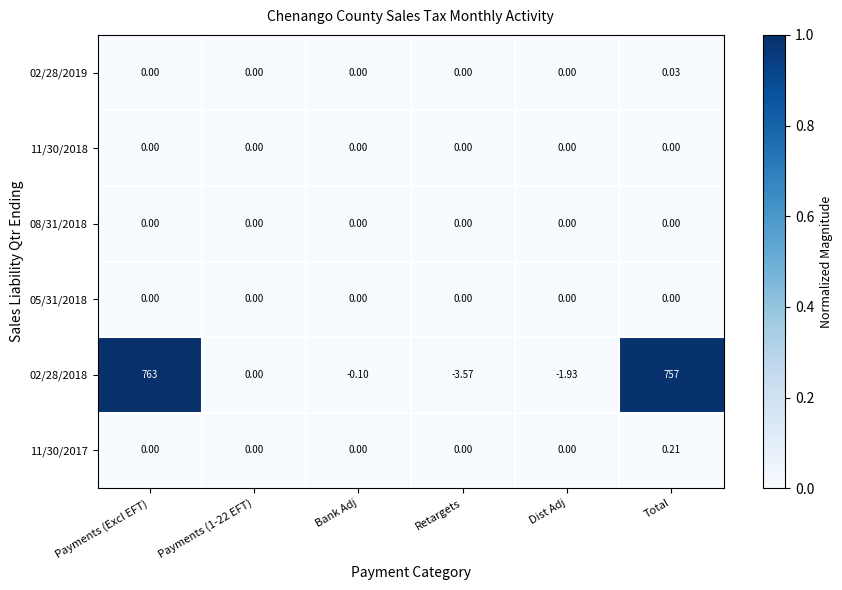

At which category is the sum across all series the highest?

Payments (Excl EFT)